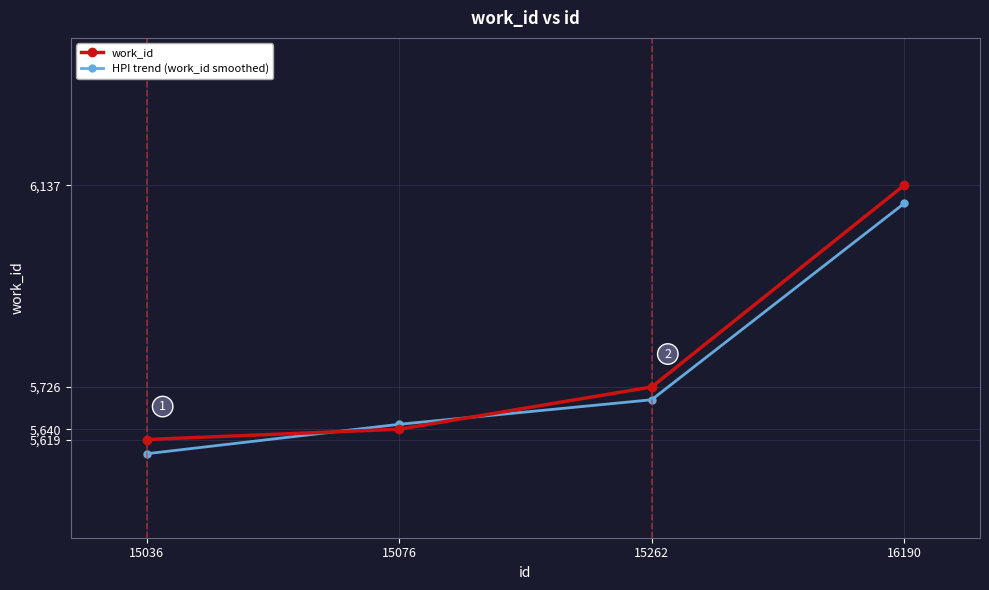

Reading left to right, transcribe all the data shown in this chart.

work_id: 15036=5619	15076=5640	15262=5726	16190=6137
HPI trend (work_id smoothed): 15036=5590	15076=5650	15262=5700	16190=6100